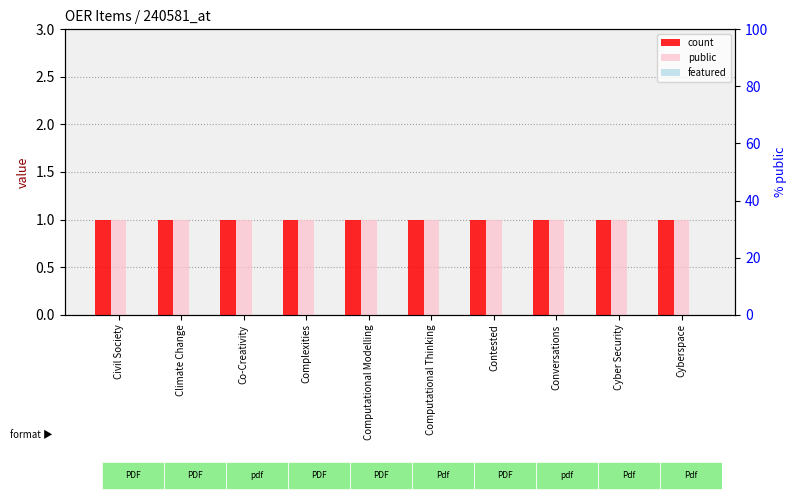

What is the value of the count bar at the 9th from the left?

1